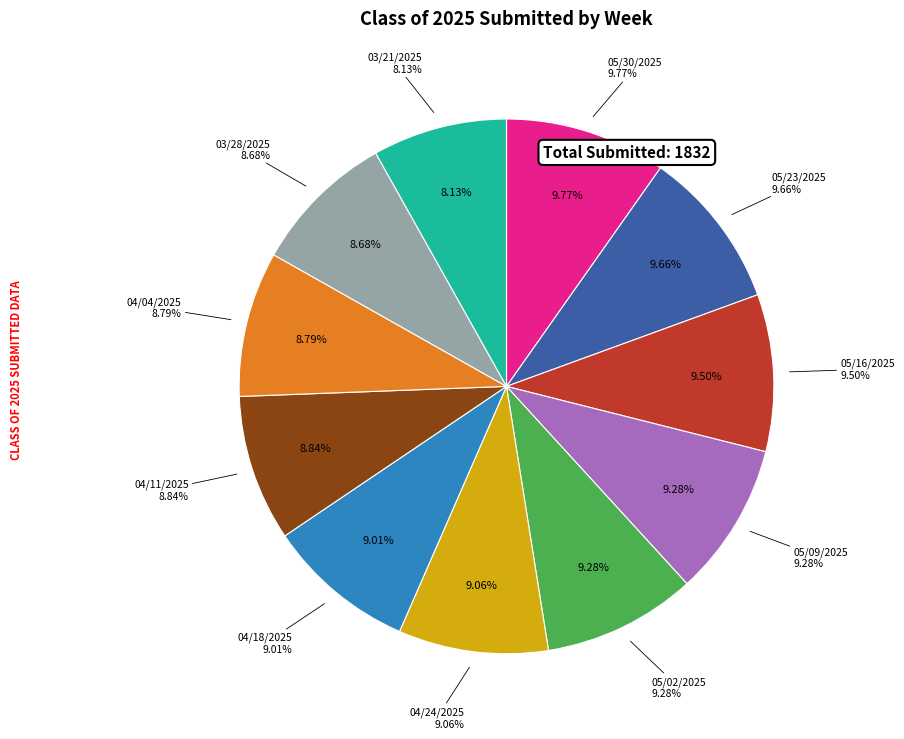

Is there a majority slice in this chart?

No